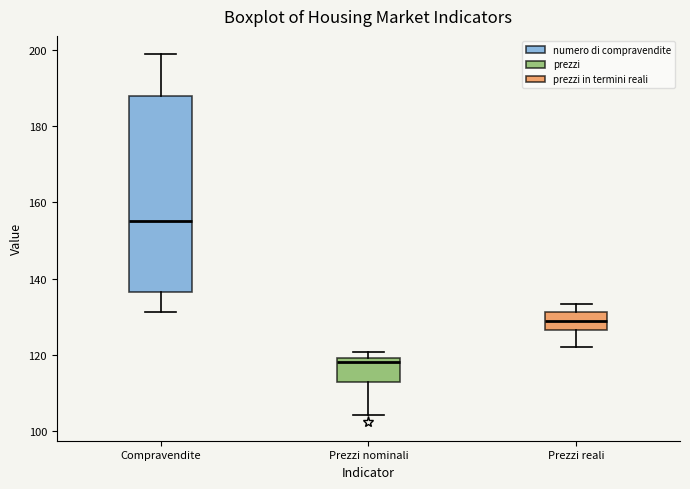

Reading left to right, read every box against the y-axis: the position of its median line, the range the box covers, and the ends of its whiskers. The values are not printed on the chart, so give them approximately, as read against the axis.

Compravendite: median 156, box 136 to 188, whiskers 132 to 198
Prezzi nominali: median 118, box 112 to 120, whiskers 104 to 120 (just above the box's upper edge)
Prezzi reali: median 130, box 126 to 132, whiskers 122 to 134